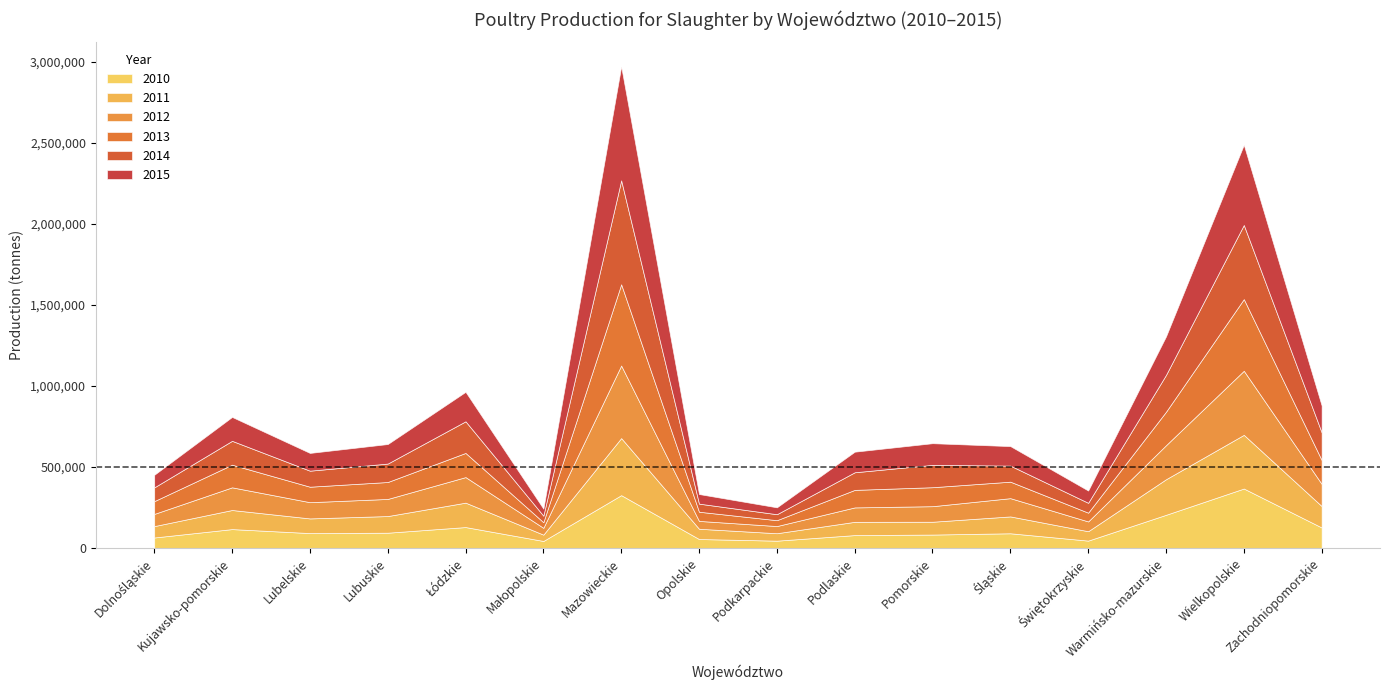

At which category is the sum across all series the highest?

Mazowieckie